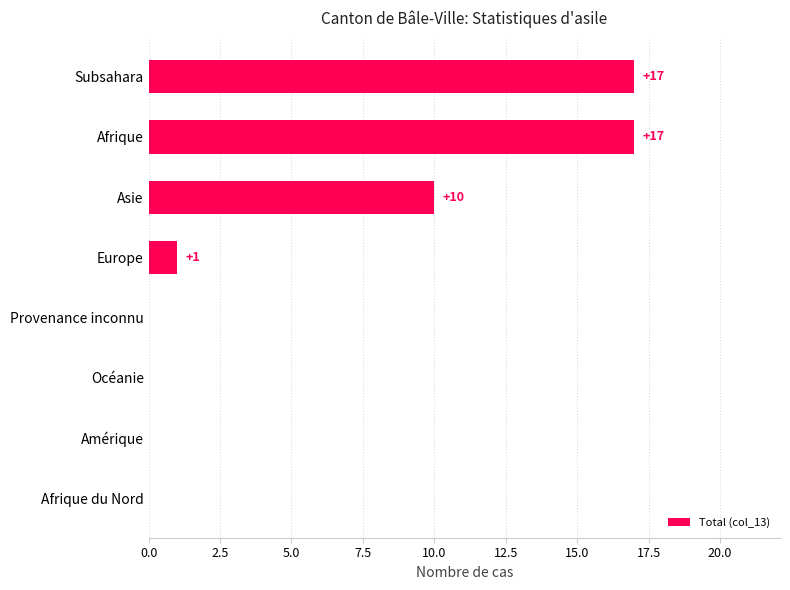

Read the value at Afrique, to the nearest 5.

15